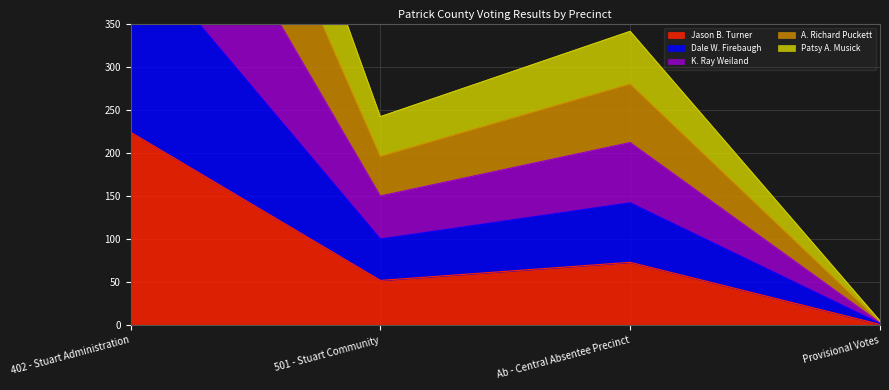

Reading right to left, what are all the values shown in this chart?

Jason B. Turner: Provisional Votes=1	Ab - Central Absentee Precinct=73	501 - Stuart Community=52	402 - Stuart Administration=224
Dale W. Firebaugh: Provisional Votes=2	Ab - Central Absentee Precinct=142	501 - Stuart Community=100	402 - Stuart Administration=444
K. Ray Weiland: Provisional Votes=3	Ab - Central Absentee Precinct=212	501 - Stuart Community=150	402 - Stuart Administration=648
A. Richard Puckett: Provisional Votes=4	Ab - Central Absentee Precinct=280	501 - Stuart Community=196	402 - Stuart Administration=855
Patsy A. Musick: Provisional Votes=5	Ab - Central Absentee Precinct=341	501 - Stuart Community=242	402 - Stuart Administration=1047